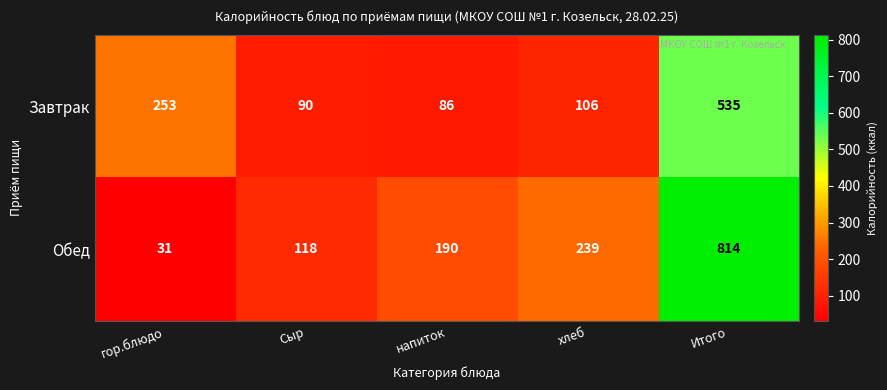

Reading right to left, extract all data points from this chart.

Завтрак: 535	106	86	90	253
Обед: 814	239	190	118	31